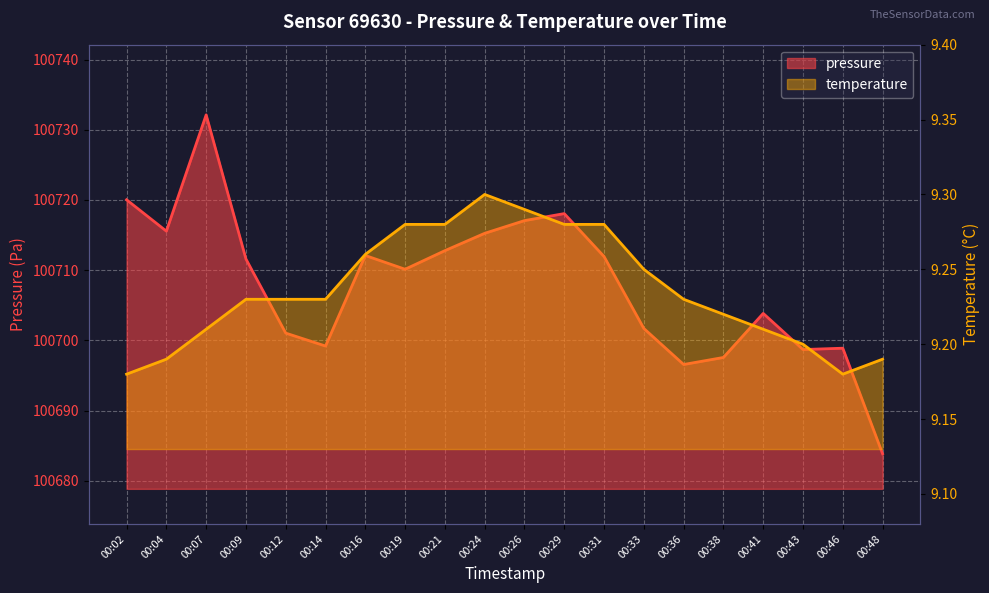

Is it true that temperature equals 4.3 at 00:48?

False